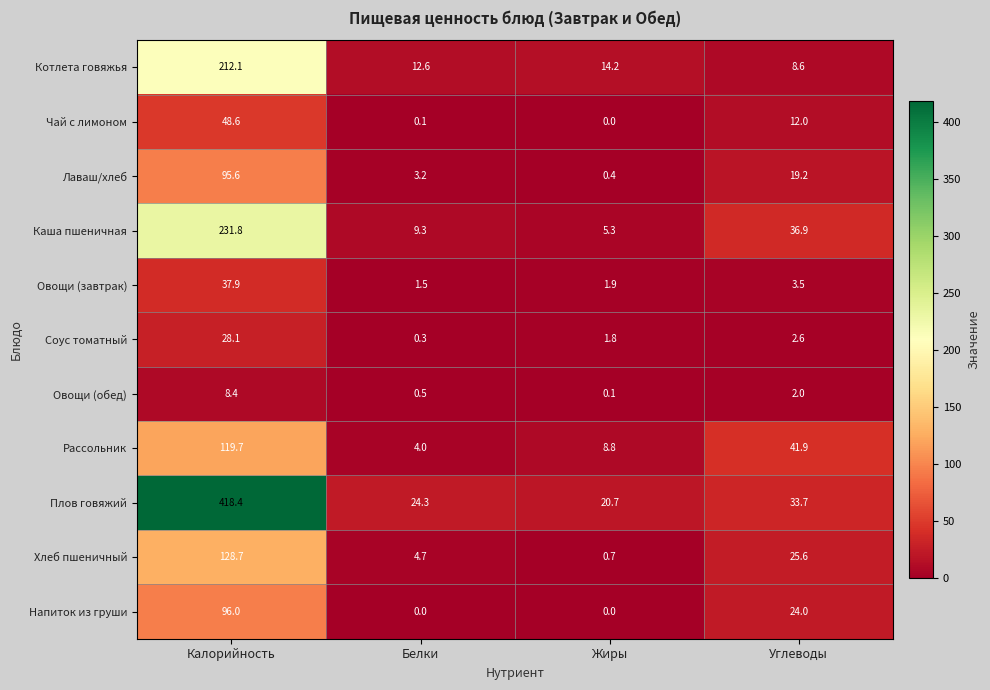

At how many categories does at least one series exceed 204?

1